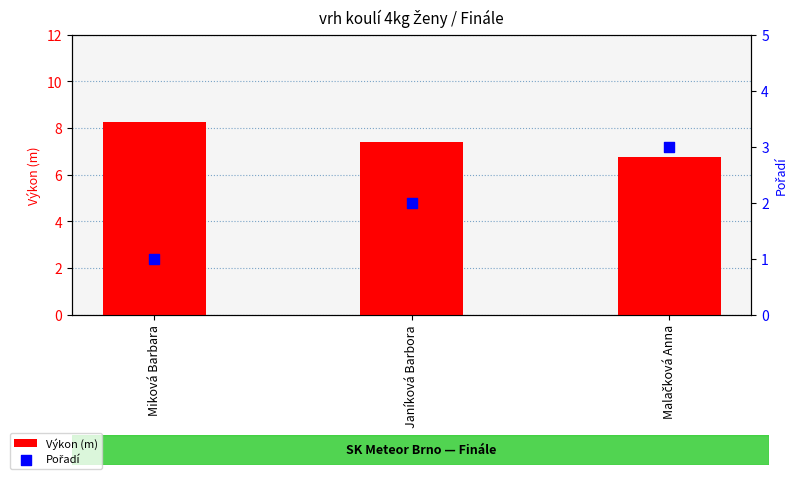

What is the total value across all series at Janíková Barbora?

9.4